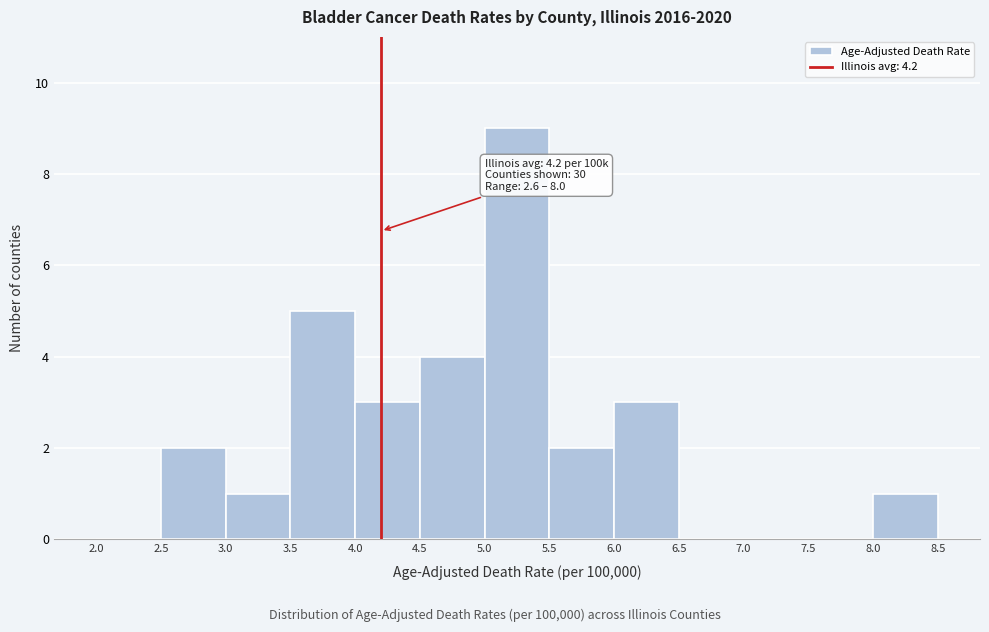

Which range on the x-axis has the tallest bar?

5.0 to 5.5